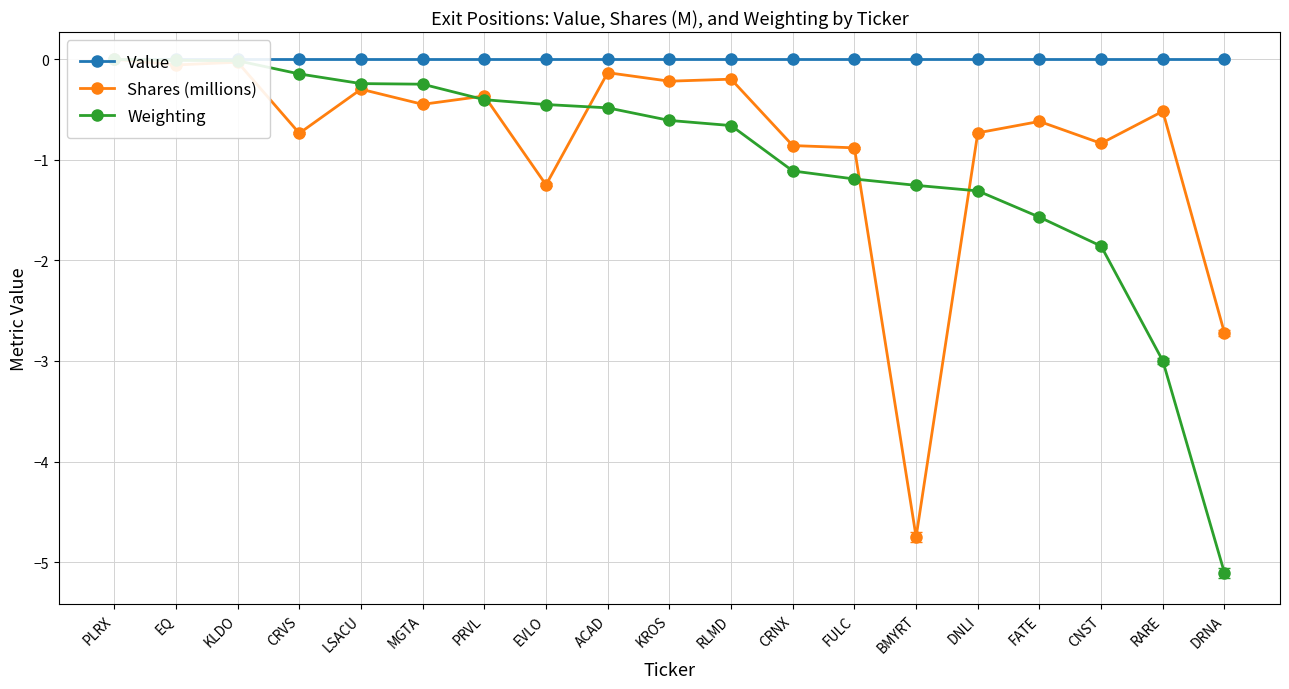

What is the label of the 18th point from the left?

RARE